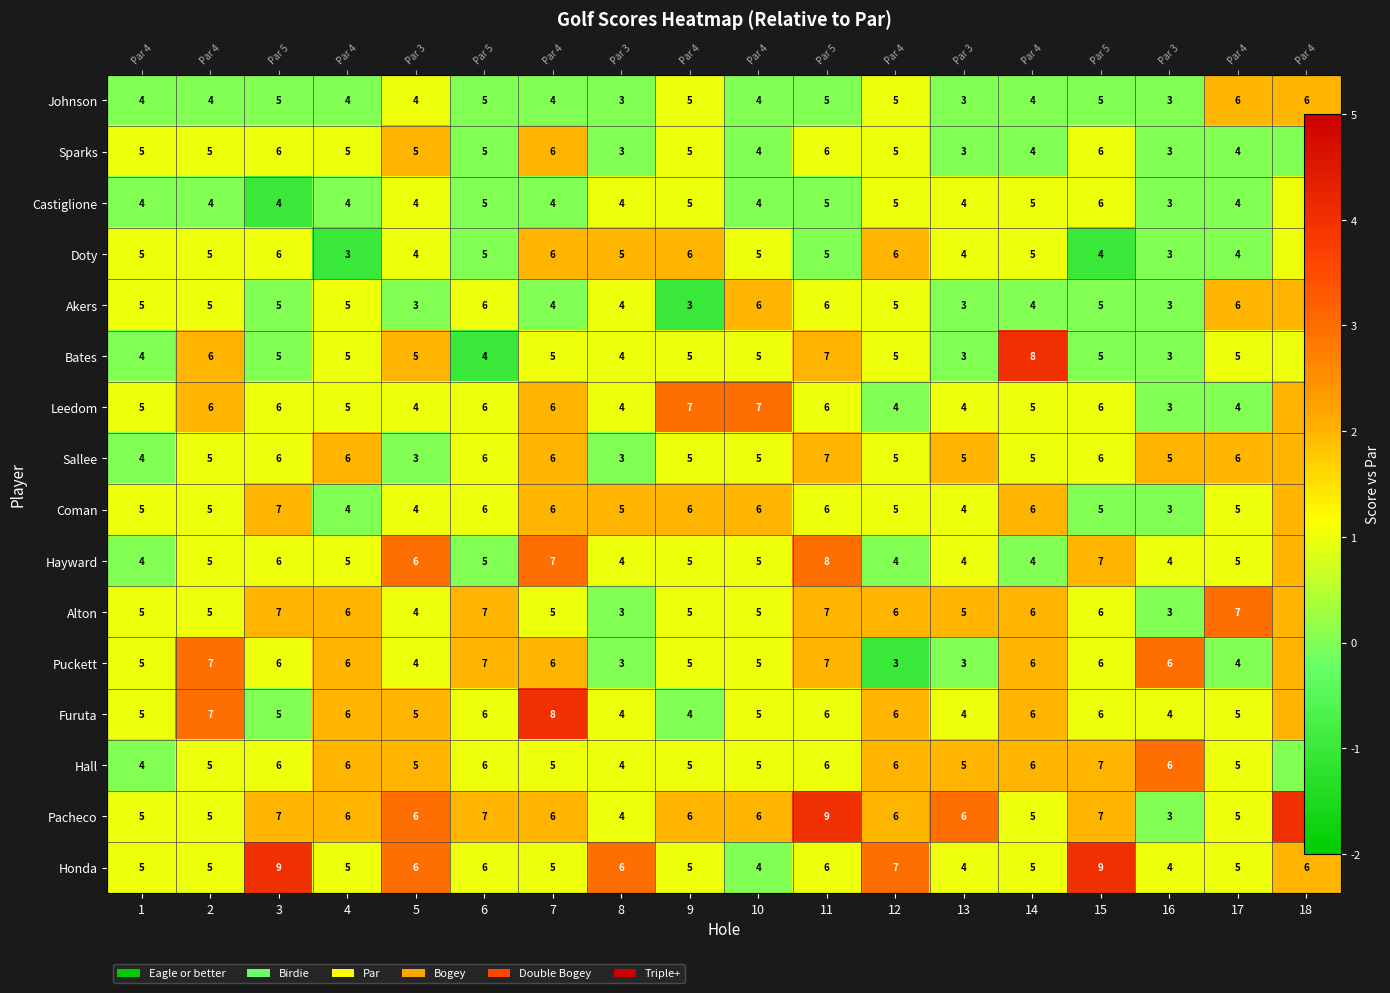

What is the spread (max minus min) of values at 9?

4